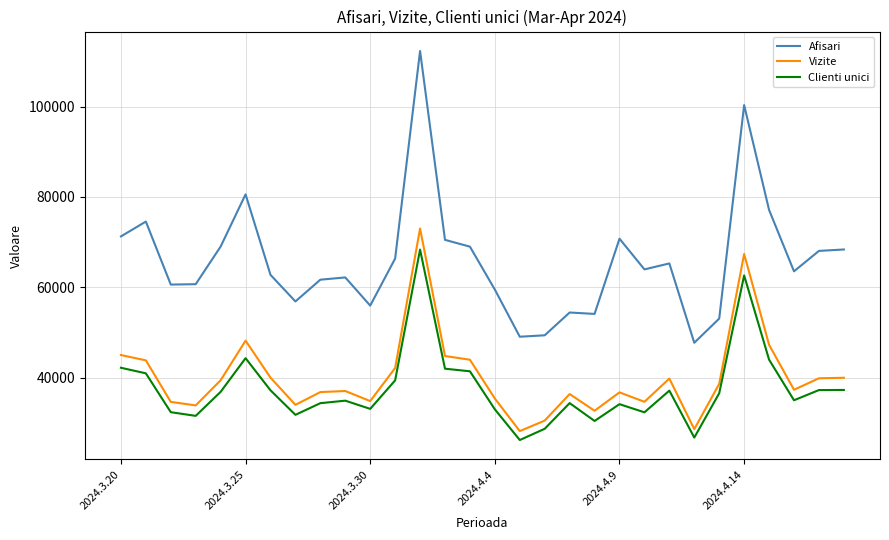

What is the lowest value of the Vizite series?

28153